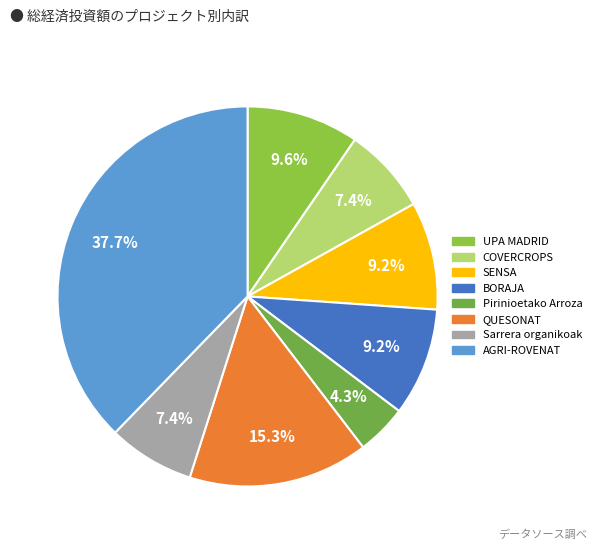

To the nearest percent, what is the difference between the largest and smallest slice percentages?

33%